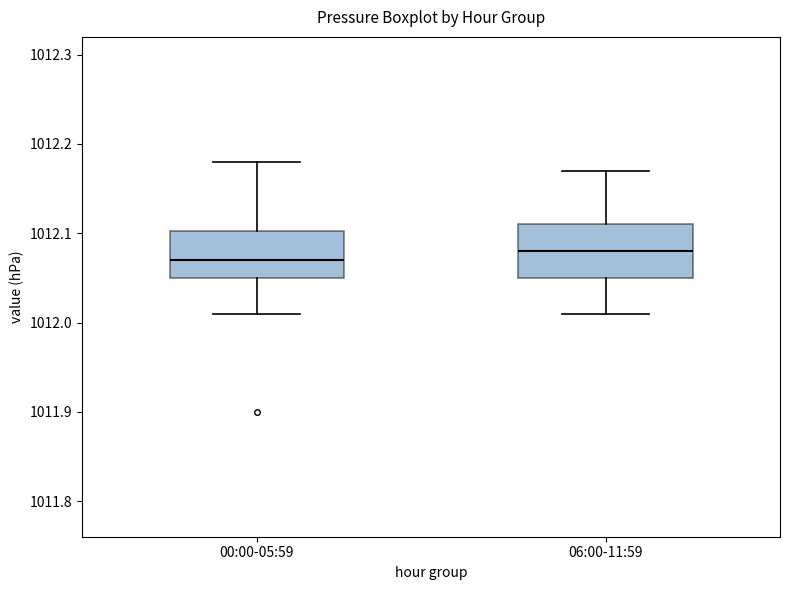

Reading left to right, transcribe this box plot: for each box, give where its median line is, the range the box spans, and where its two whiskers end, as read against the y-axis. The values are not printed on the chart, so give them approximately, as read against the axis.

00:00-05:59: median 1012.07, box 1012.05 to 1012.10, whiskers 1012.01 to 1012.18
06:00-11:59: median 1012.08, box 1012.05 to 1012.11, whiskers 1012.01 to 1012.17